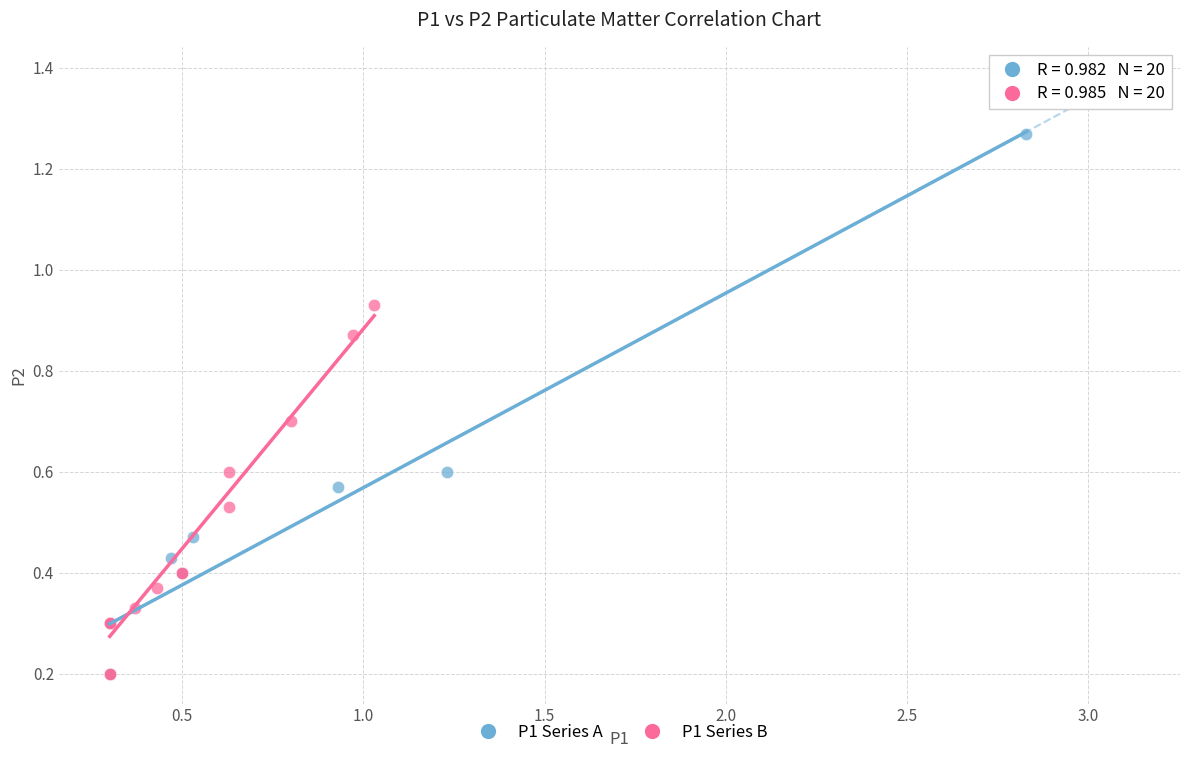

Which series contains the highest Y value?

P1 Series A